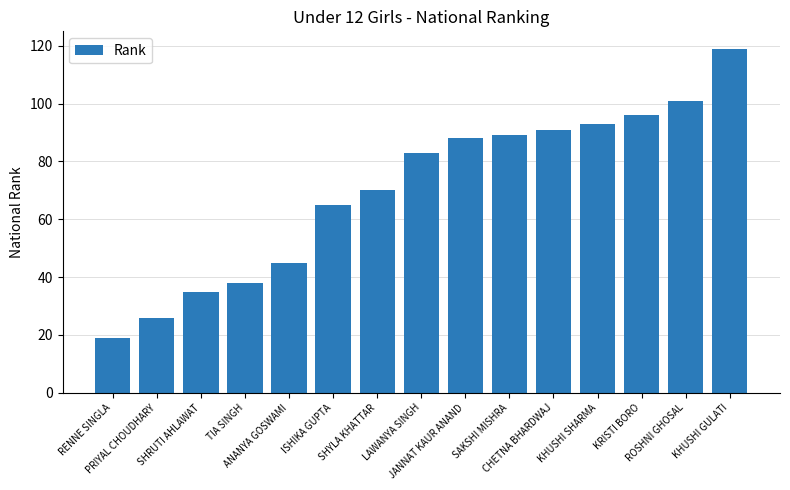

What is the value of the 3rd bar from the left?

35